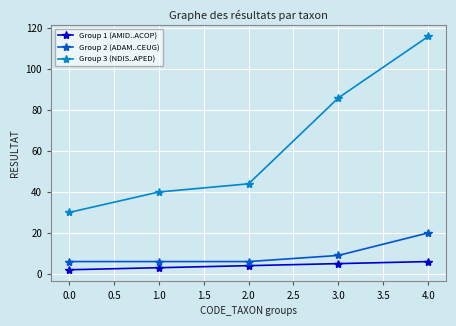

What is the difference between the maximum and minimum values in the Group 1 (AMID..ACOP) series?

4